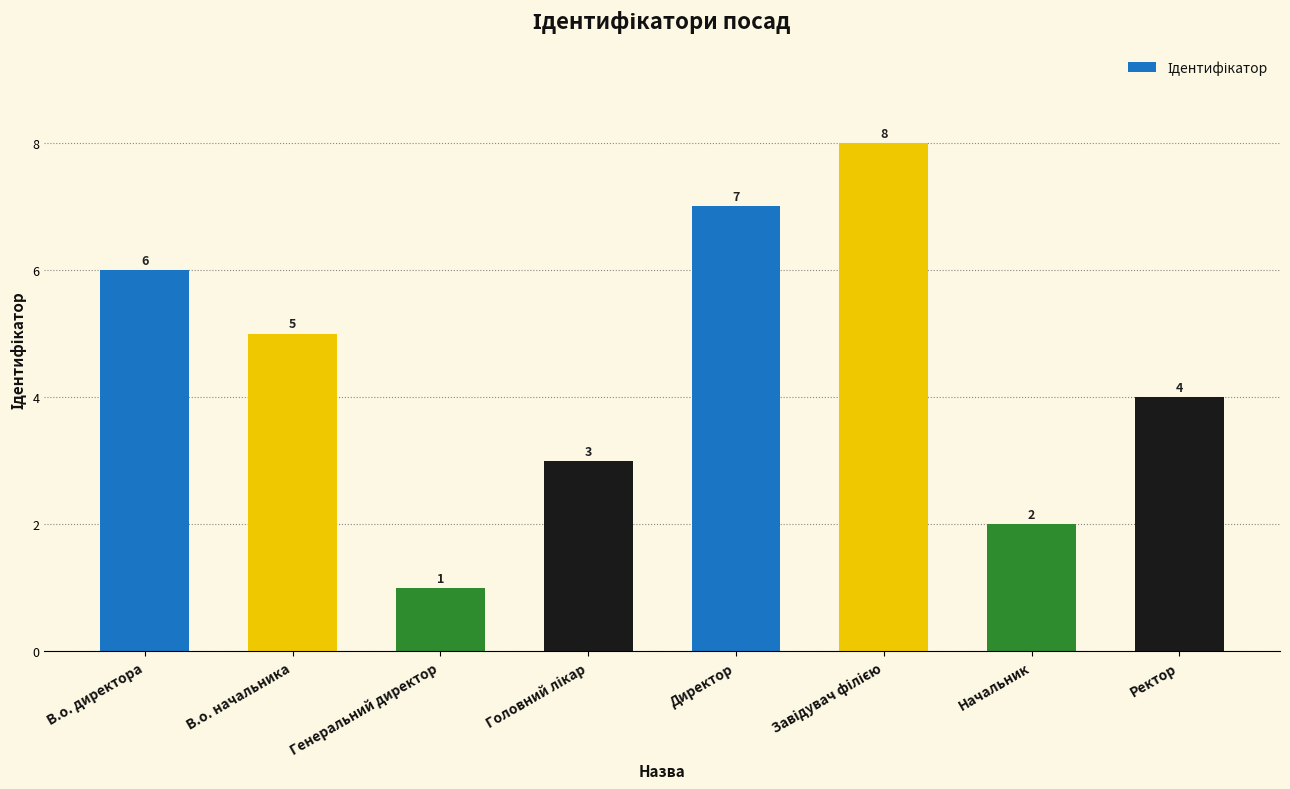

The chart shows a value of 5 at В.о. начальника. True or false?

True